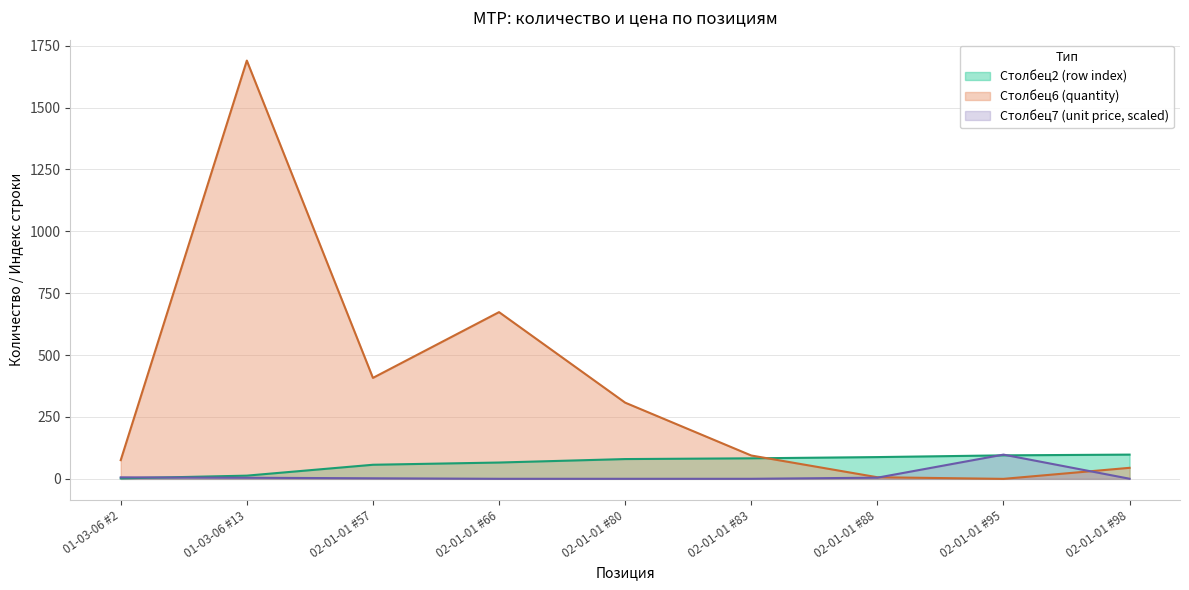

What is the label of the 1st point from the right?

02-01-01 #98